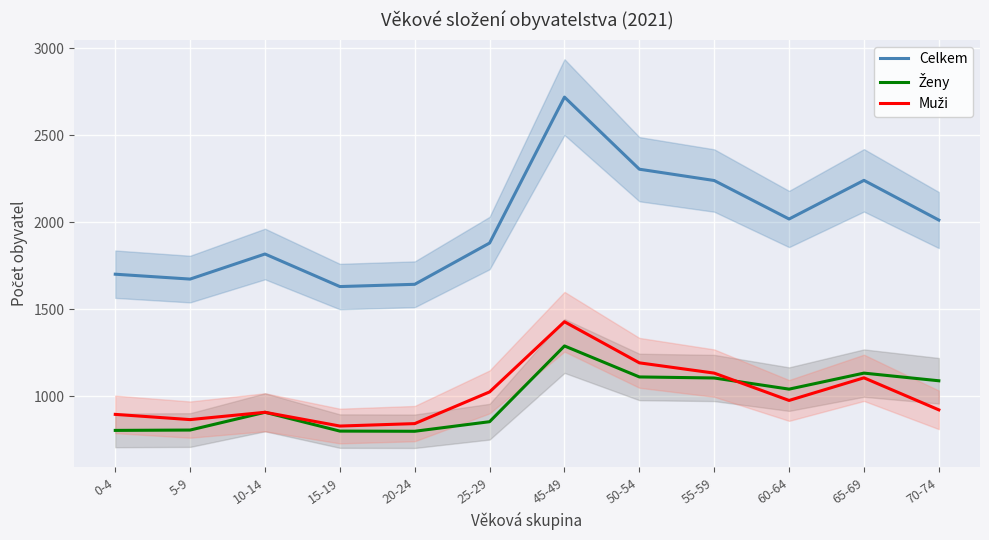

What is the value of the Muži point at the 3rd from the left?

909